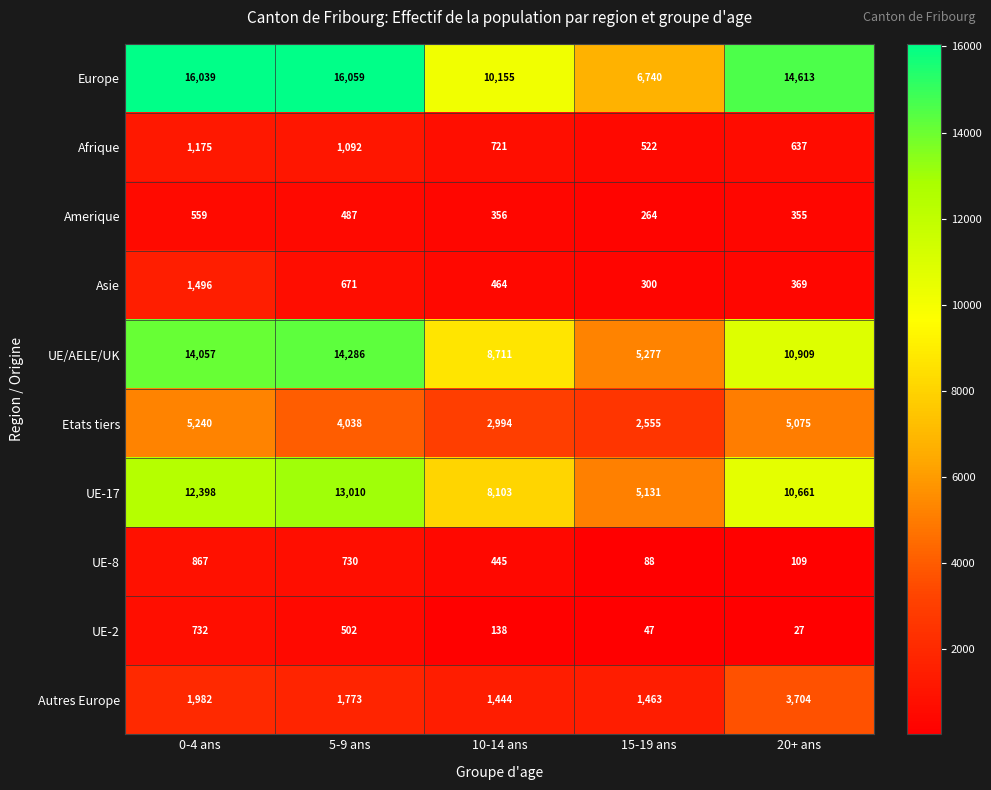

Where does the Etats tiers series first go above 4038?

0-4 ans